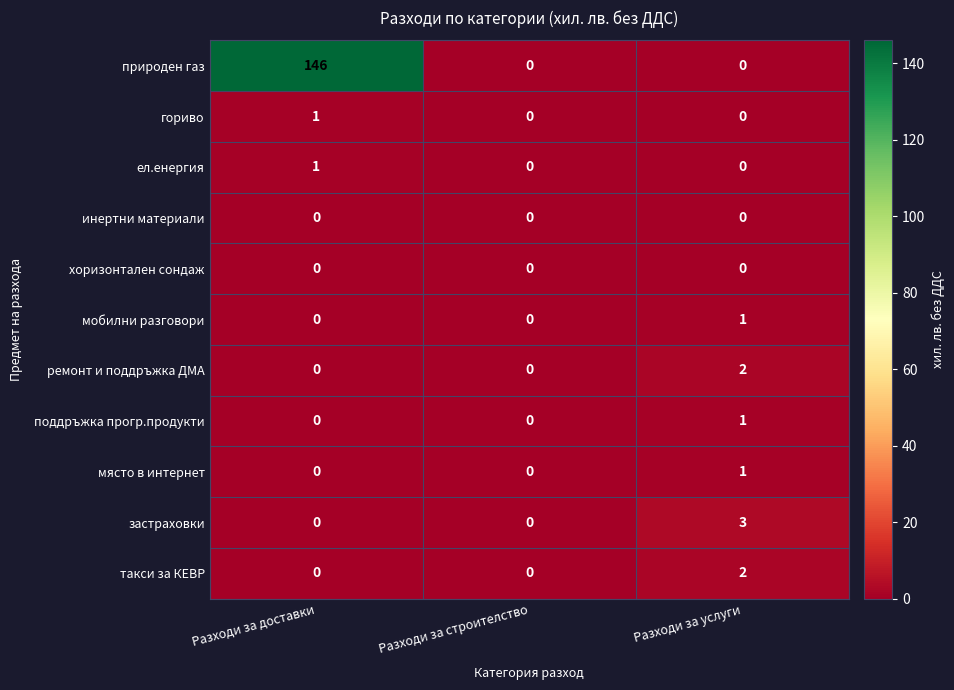

Which series has the largest range (max minus min)?

природен газ